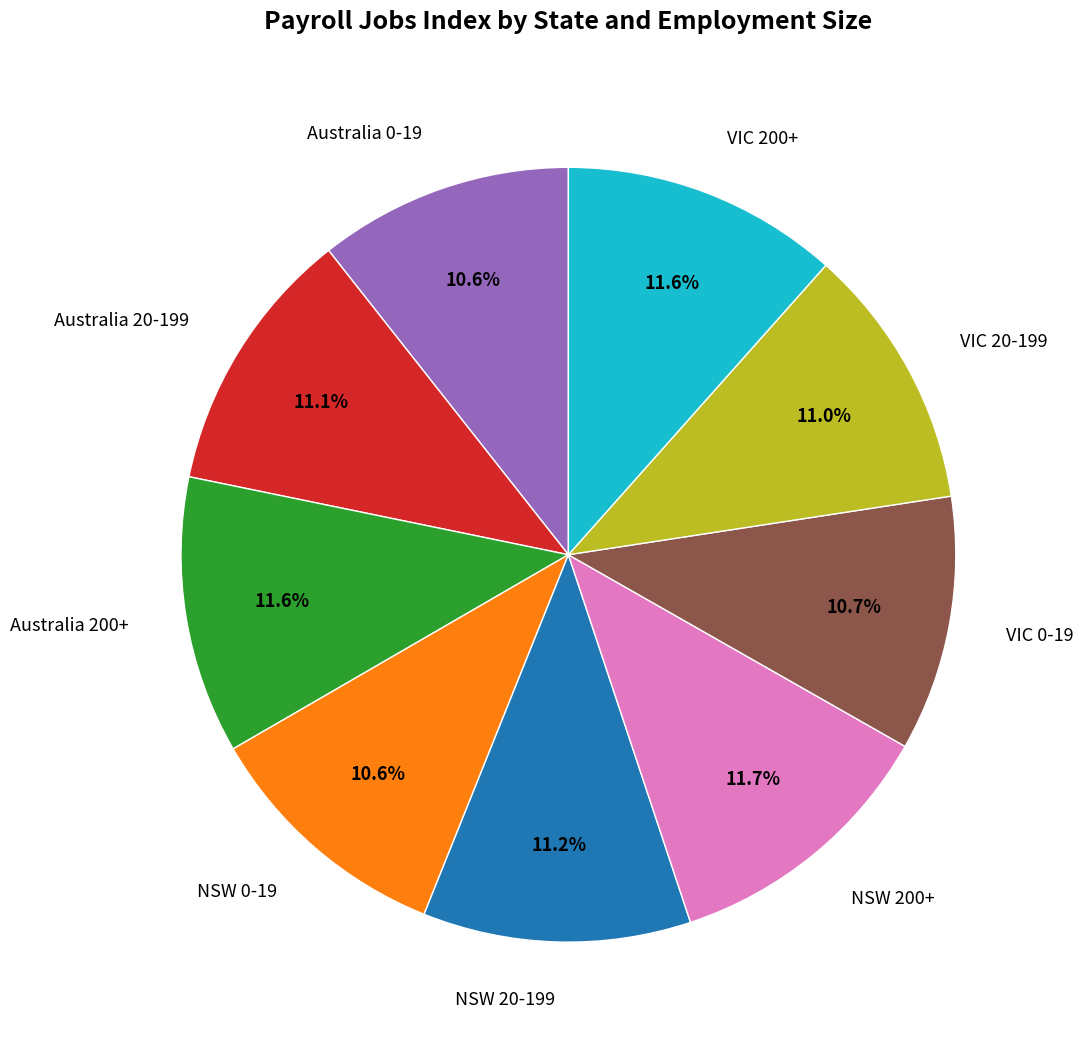

Count the number of slices in the pie.

9